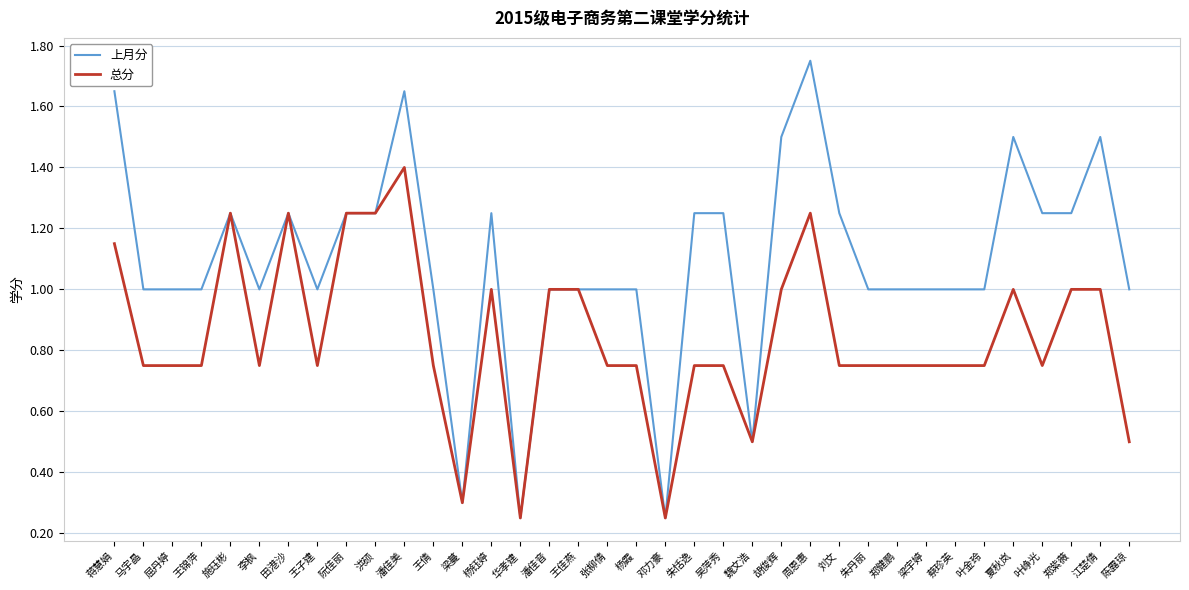

Read the 上月分 value at 王倩.

1.0